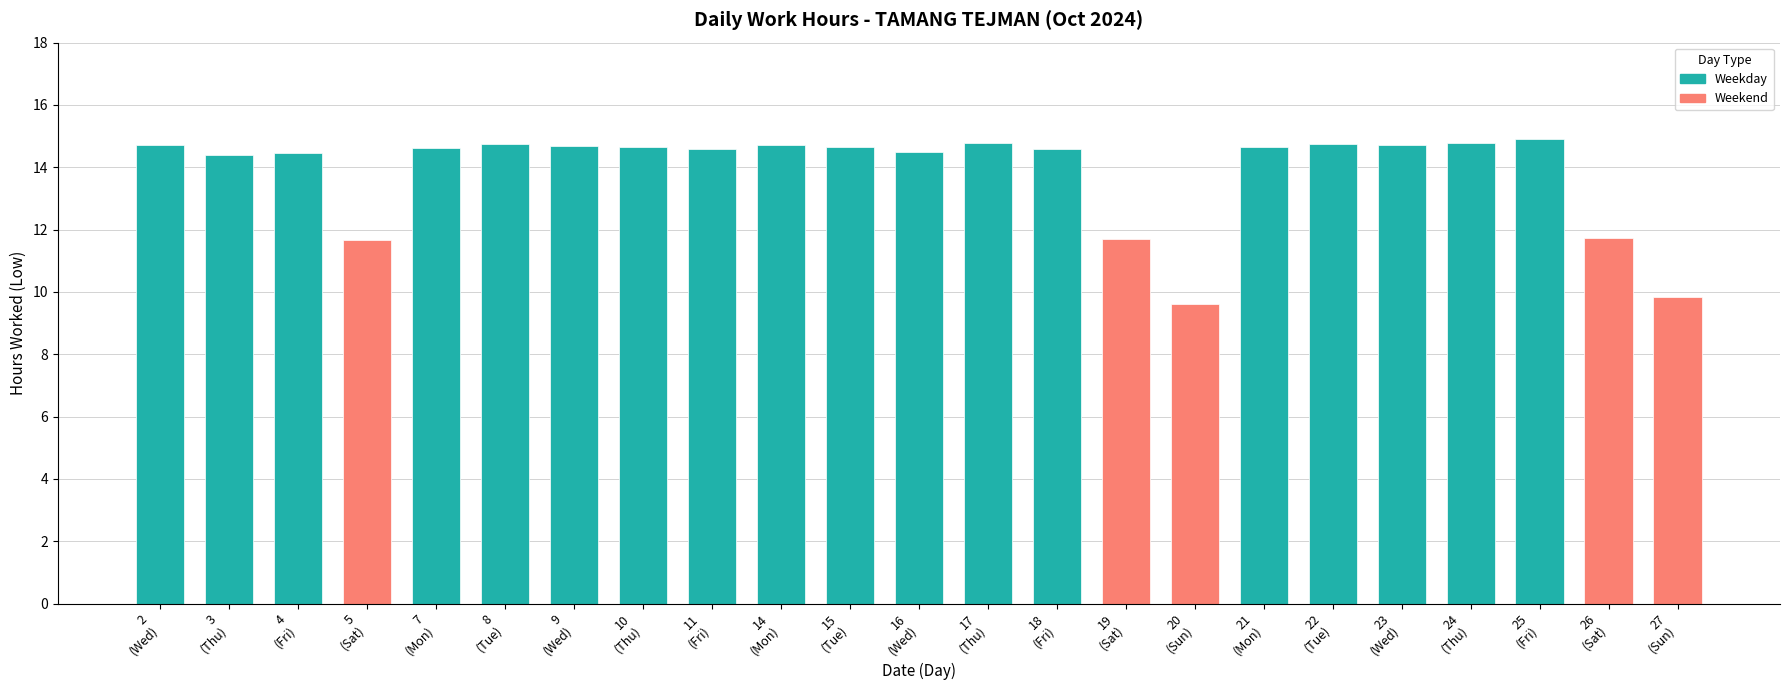

Count the number of categories in the chart.

23